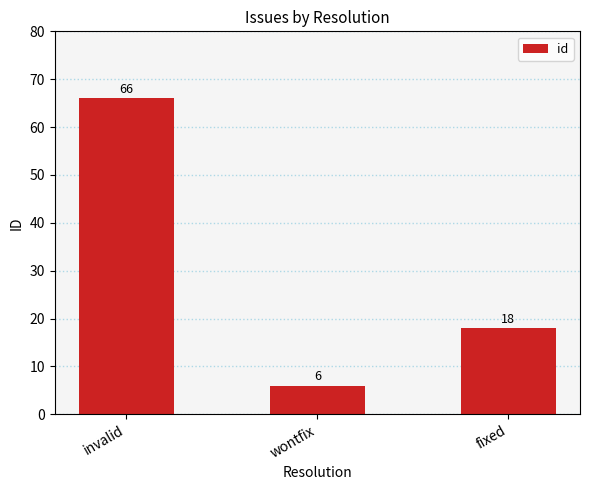

What is the difference between the values at wontfix and invalid?

60